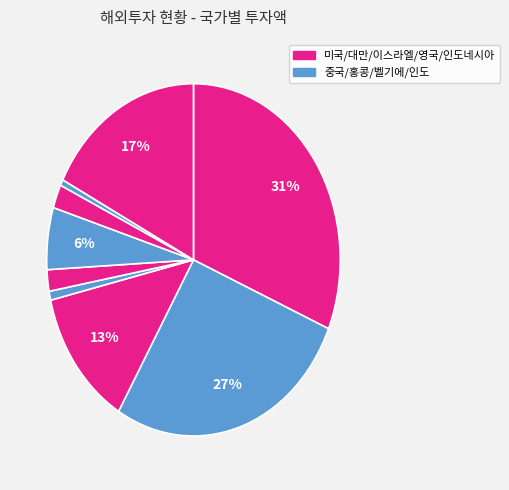

How many slices are in this pie chart?

9